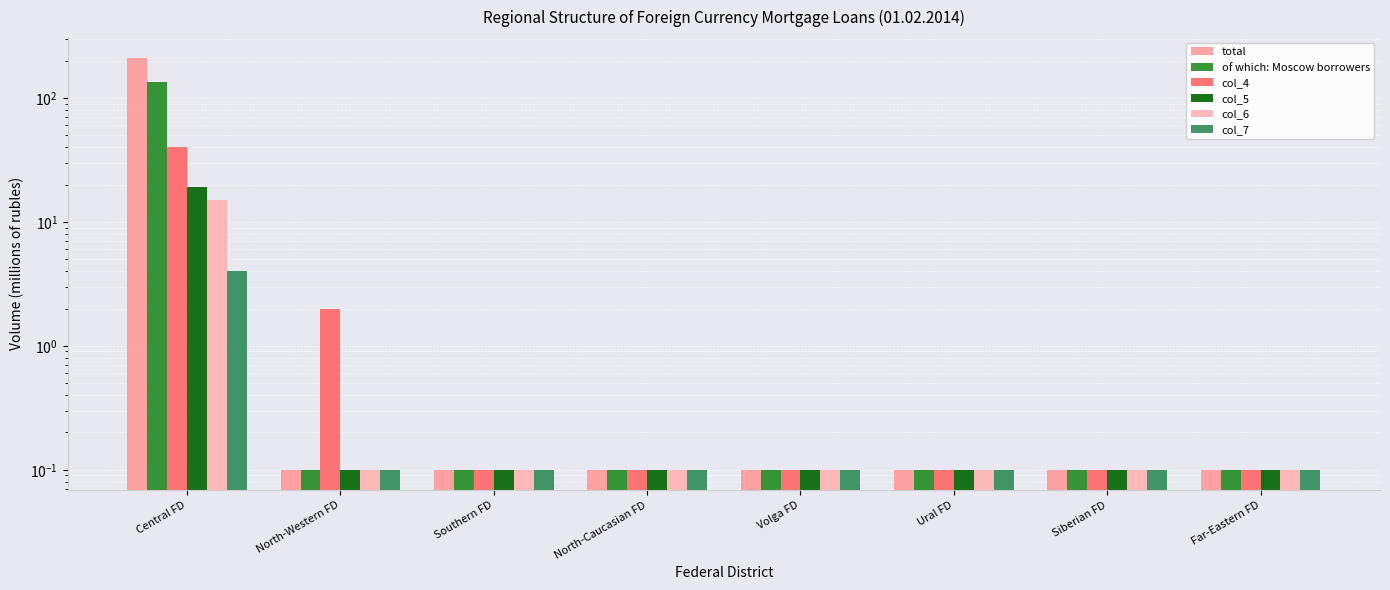

What is the difference between the maximum and minimum values in the col_7 series?

3.9